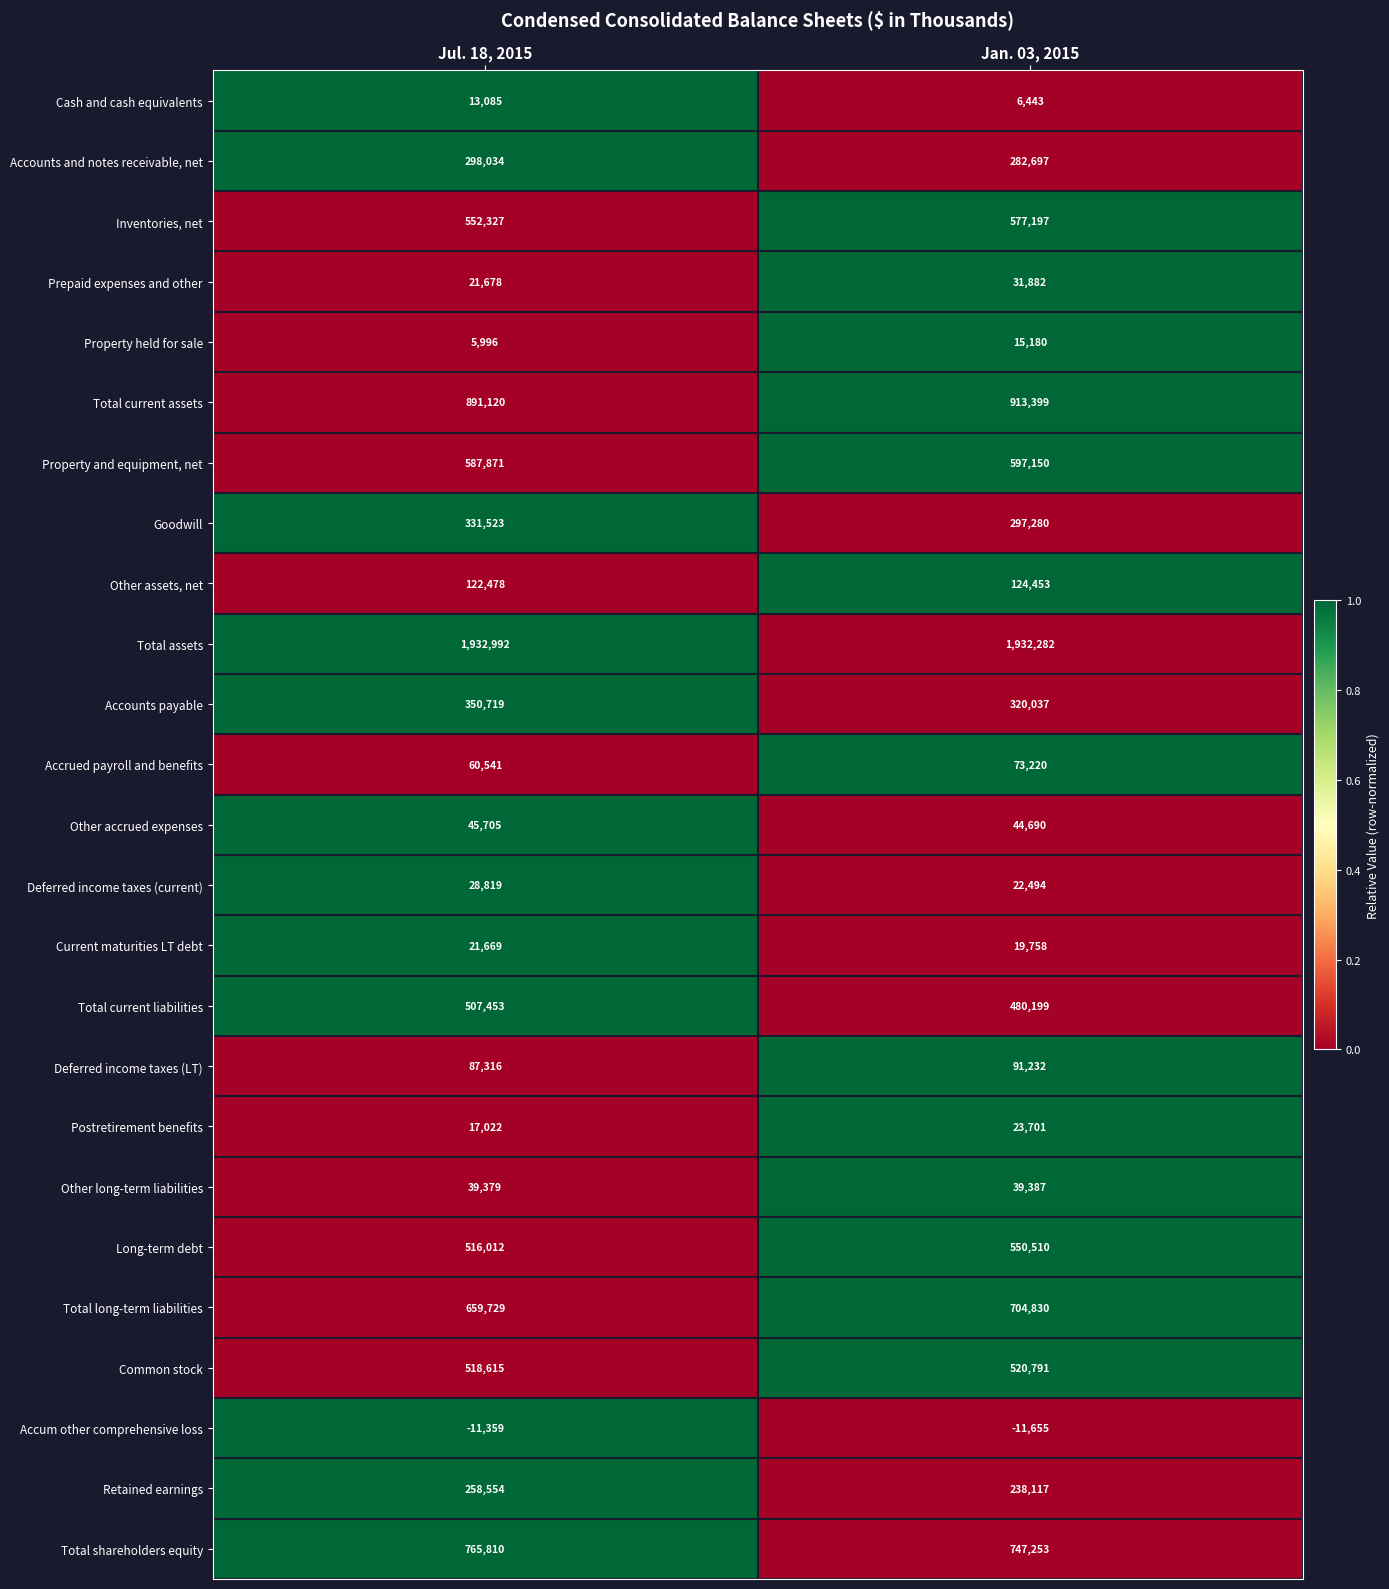

Which label corresponds to the smallest value in the chart?

Jan. 03, 2015